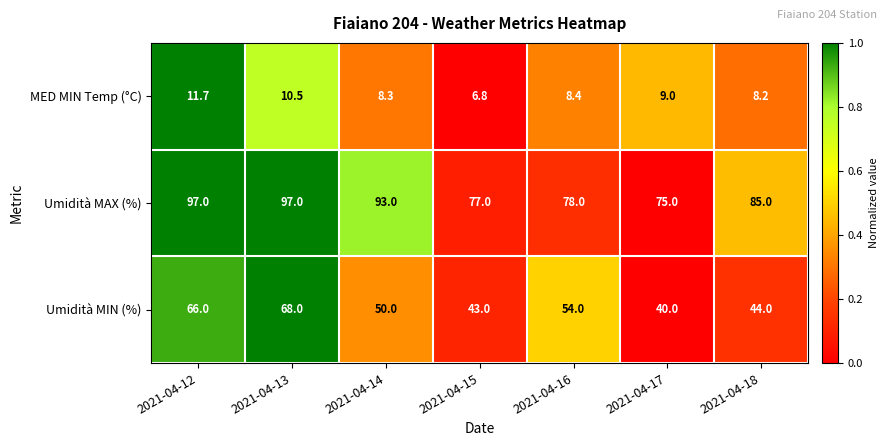

Reading left to right, list all the values displayed in this chart.

MED MIN Temp (°C): 11.7	10.5	8.3	6.8	8.4	9.0	8.2
Umidità MAX (%): 97.0	97.0	93.0	77.0	78.0	75.0	85.0
Umidità MIN (%): 66.0	68.0	50.0	43.0	54.0	40.0	44.0